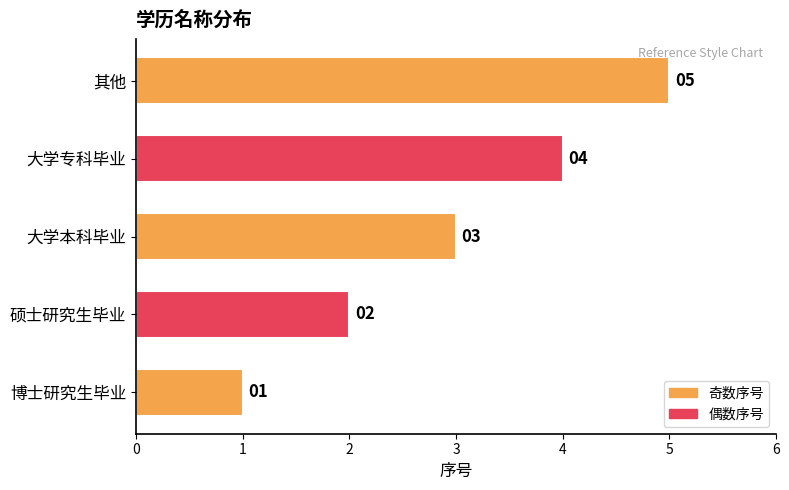

True or false: the data shows 1 at 大学专科毕业.

False